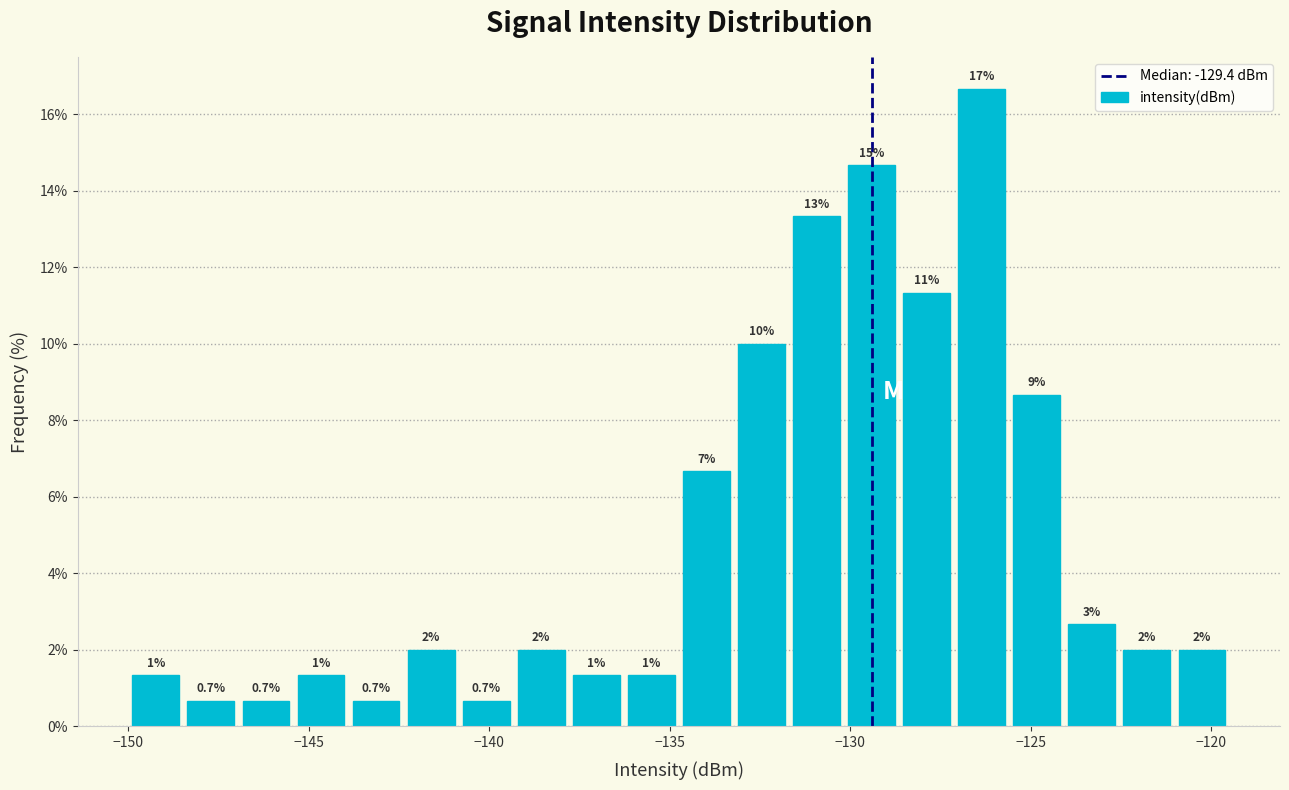

Read against the x-axis, roughly where is the centre of the tallest bar?

-126.5